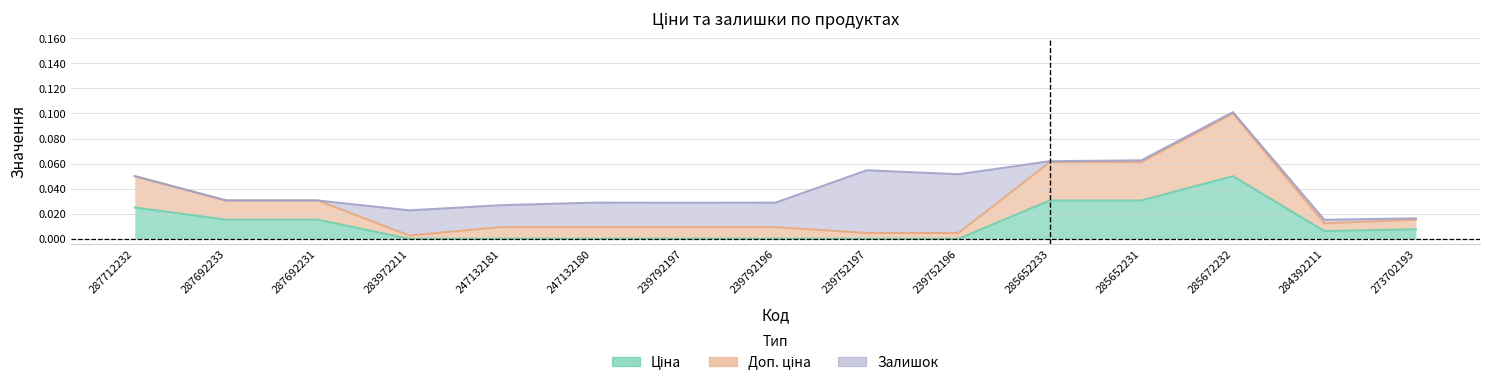

True or false: Доп. ціна and Ціна cross at least once.

False